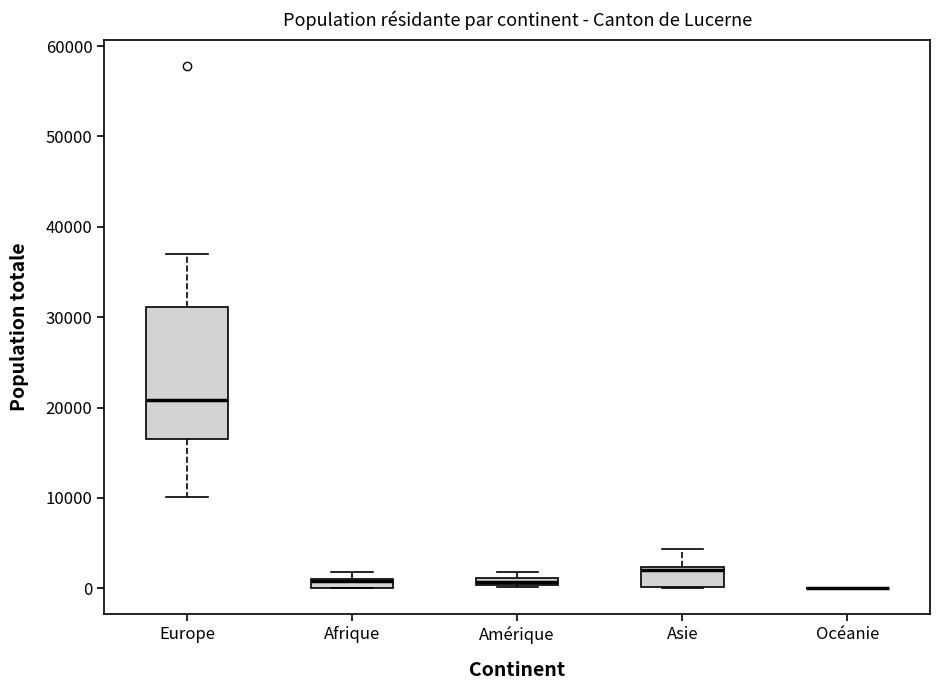

Where is the upper edge of the box for Amérique on the y-axis? The values are not printed on the chart, so give them approximately, as read against the axis.

1000